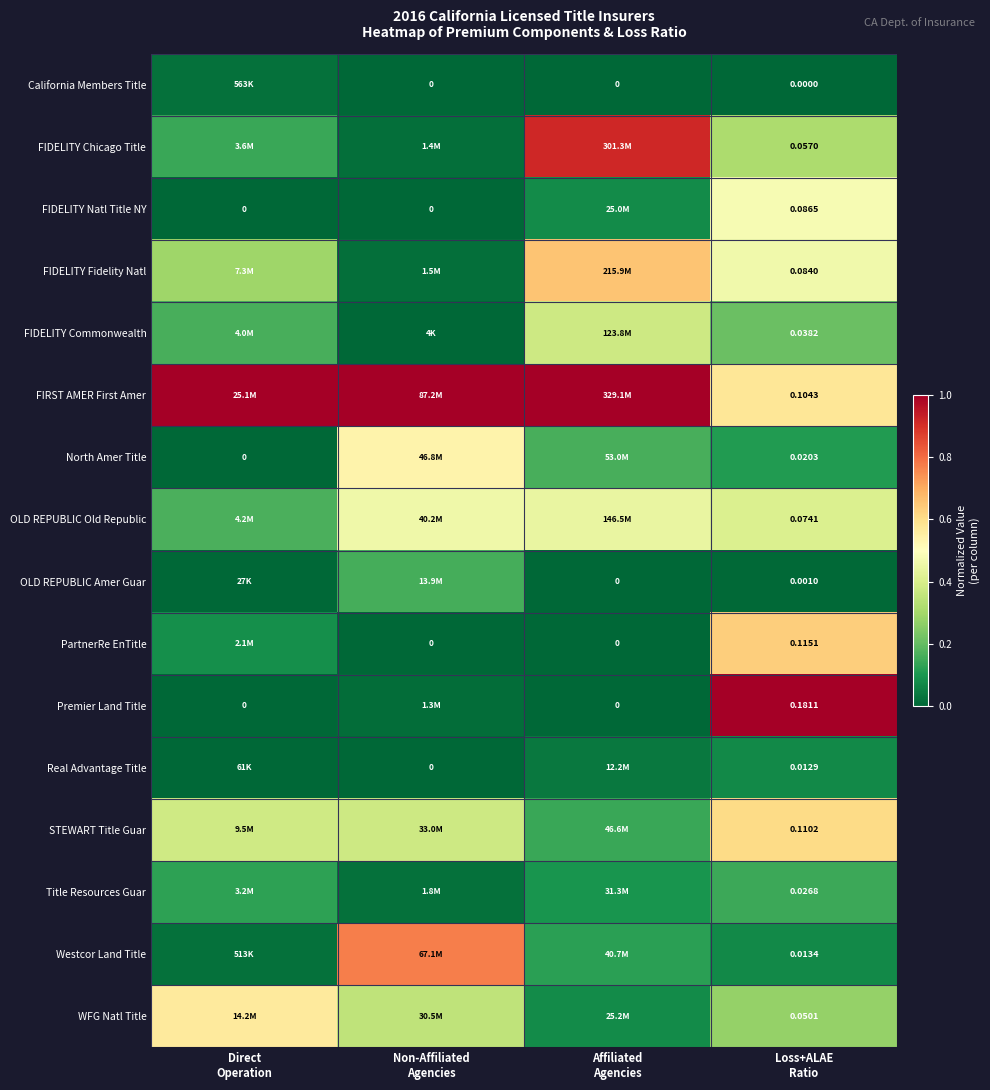

Count the Title Resources Guar values in the range 0 to 1.

4